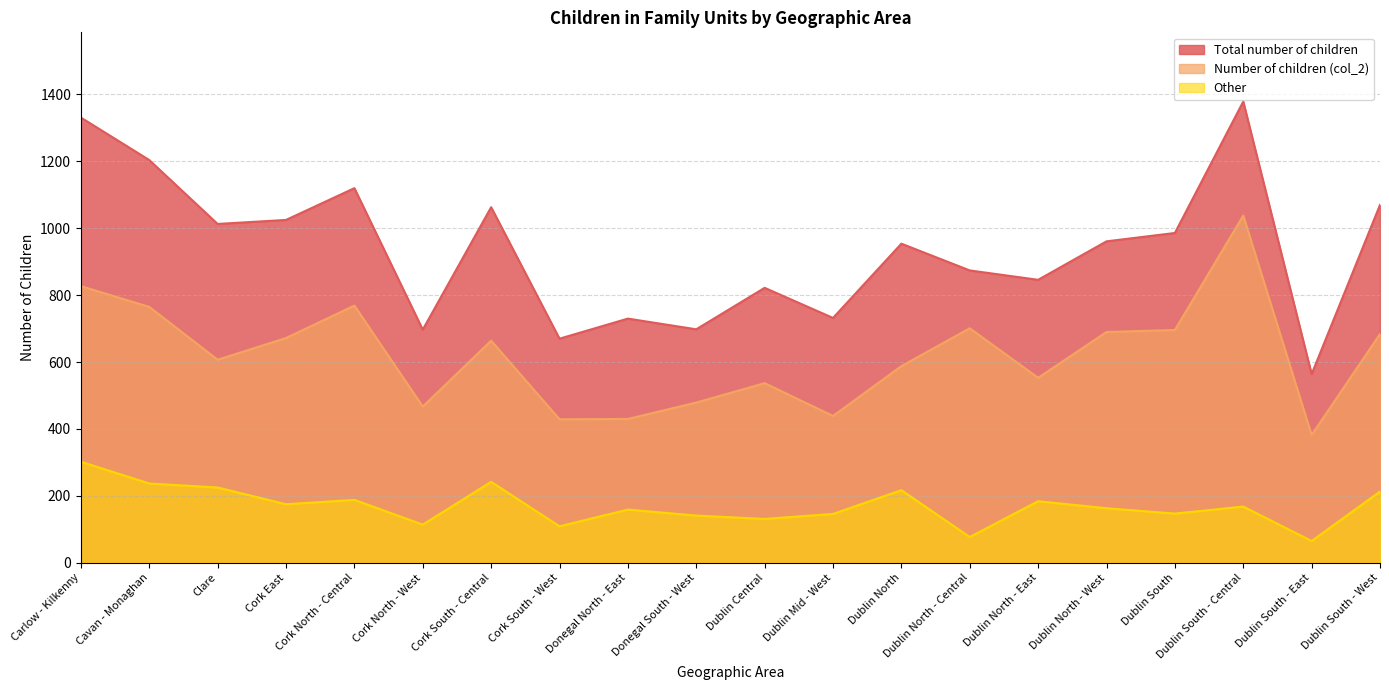

True or false: Number of children (col_2) and Other intersect in this chart.

False